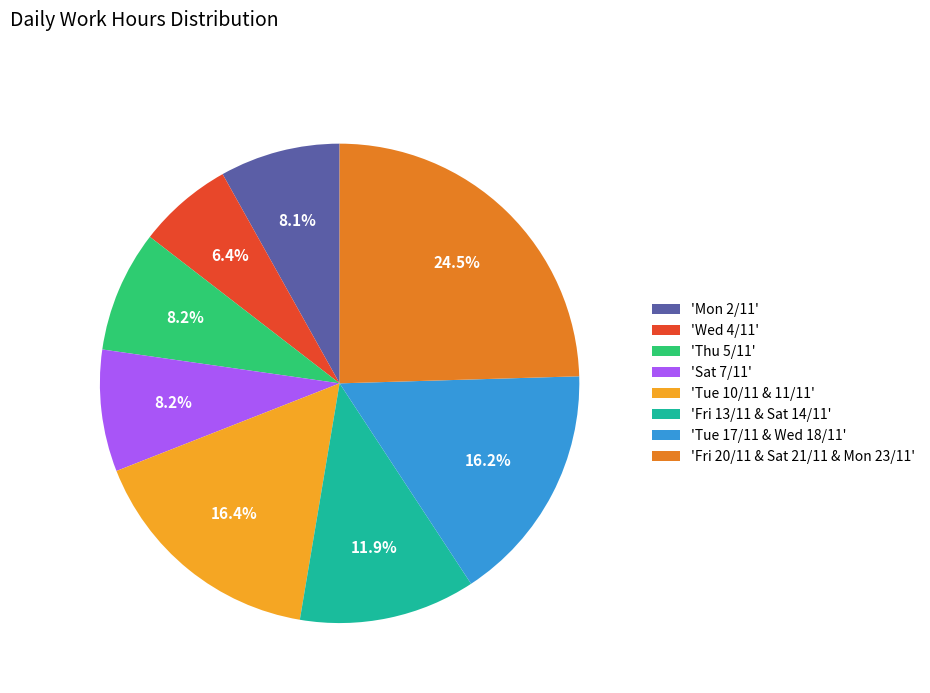

What percentage is NOT represented by 'Thu 5/11'?

91.8%